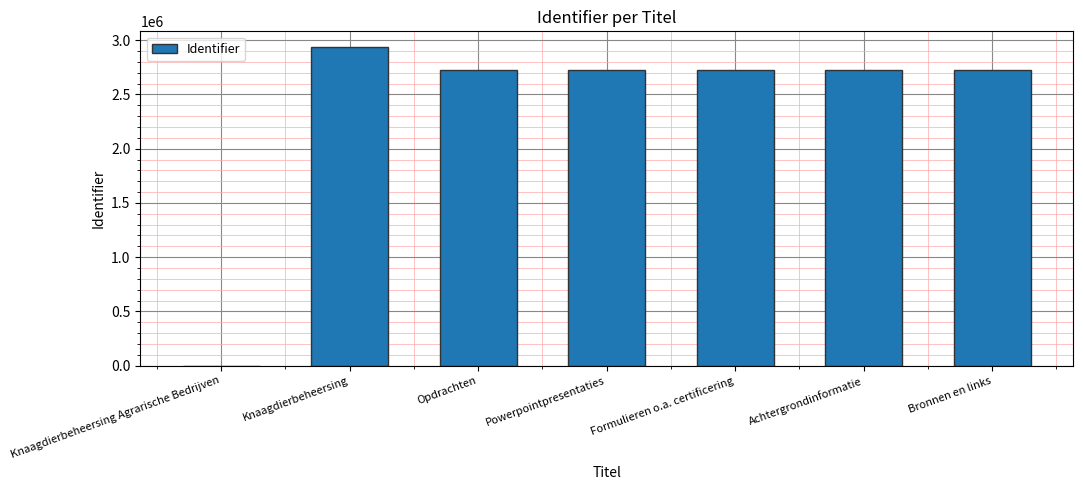

Read the value at Powerpointpresentaties.

2728850